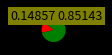

Is there a majority slice in this chart?

Yes